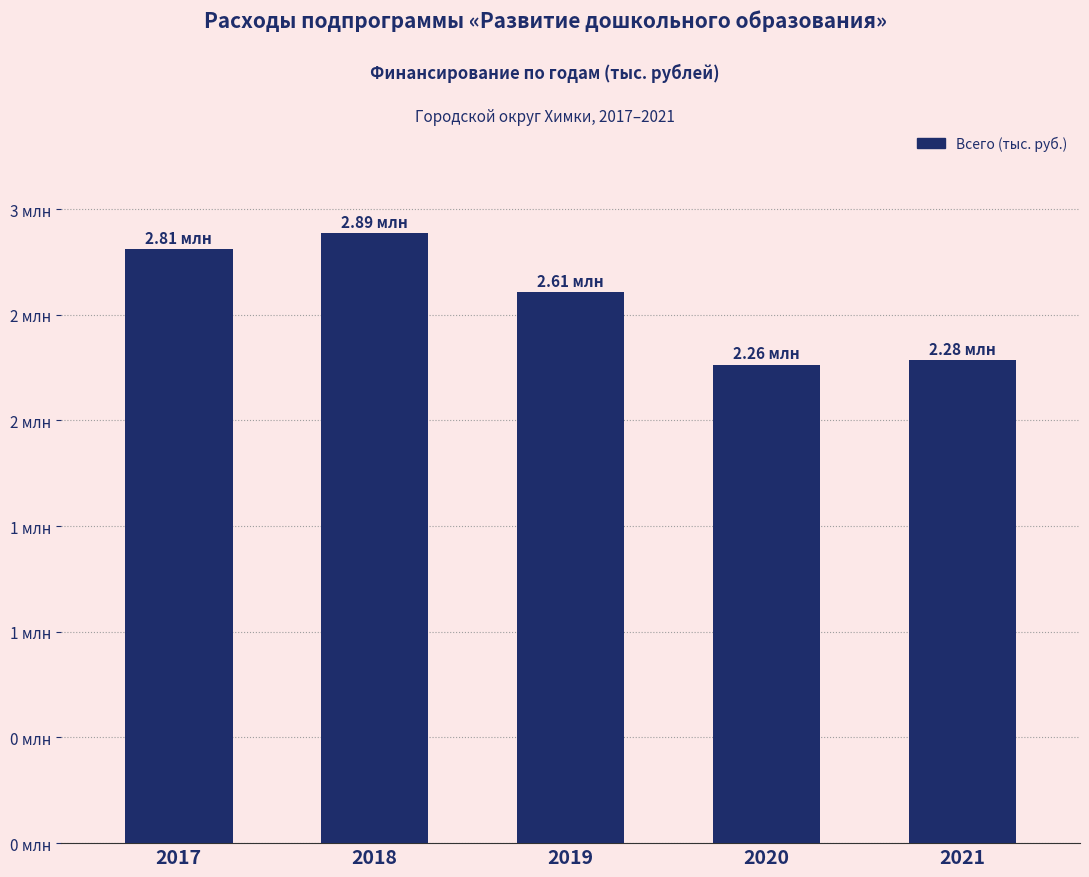

What is the average value?

2571206.2